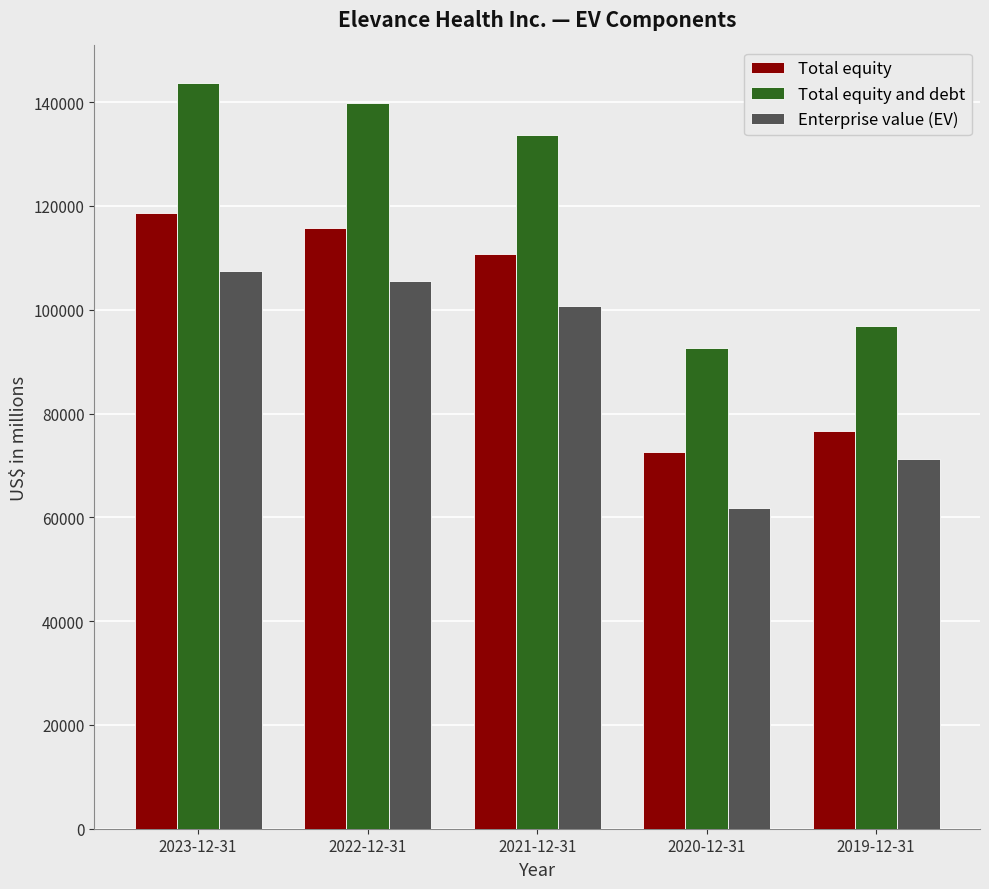

What is the minimum value shown in the chart?

61875